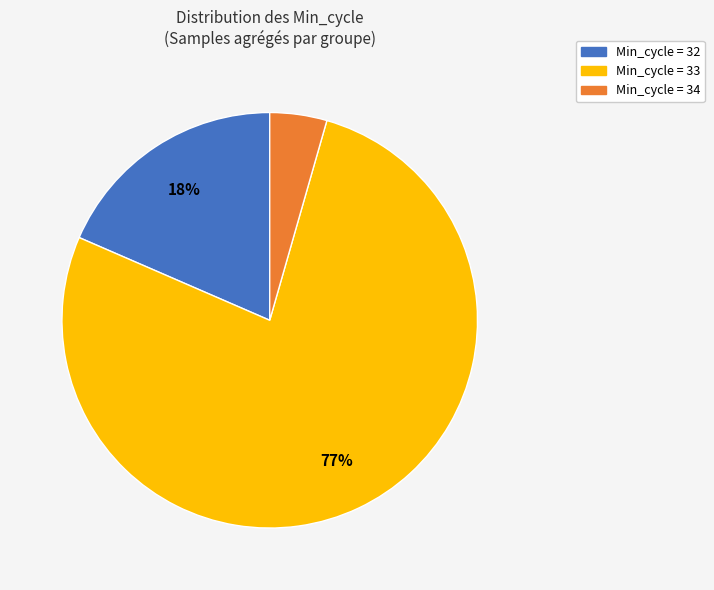

Is there any slice that represents more than half of the pie?

Yes